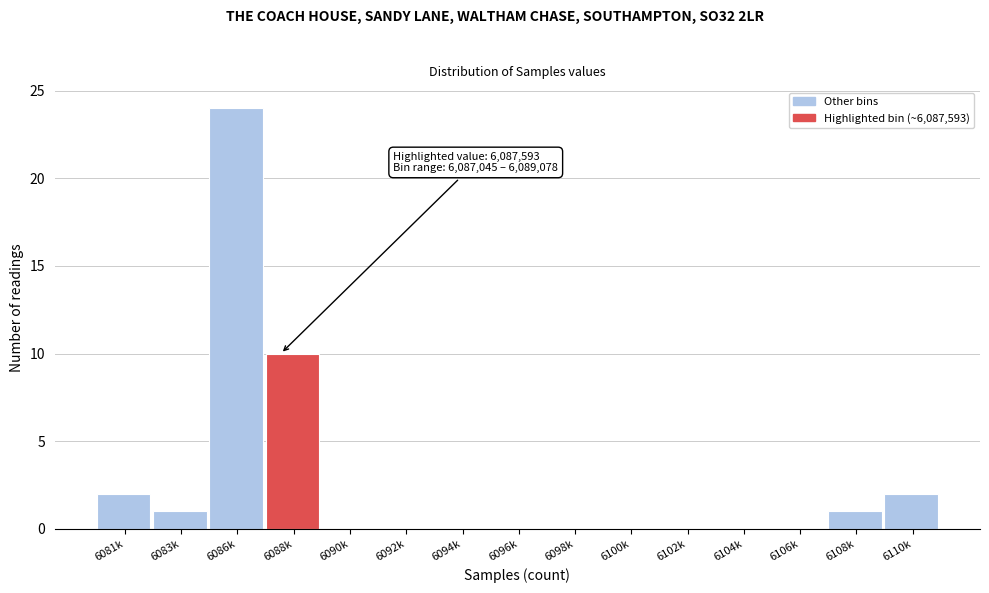

Reading left to right, list all the values displayed in this chart.

6081k=2	6083k=1	6086k=24	6088k=10	6090k=0	6092k=0	6094k=0	6096k=0	6098k=0	6100k=0	6102k=0	6104k=0	6106k=0	6108k=1	6110k=2